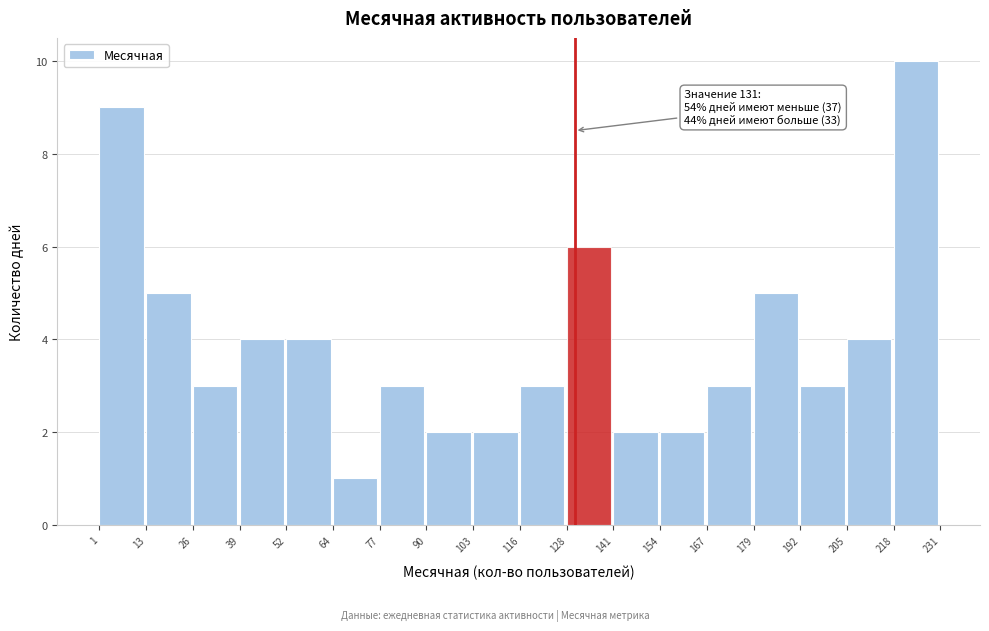

Over which range of the x-axis is the bar tallest?

218 to 231